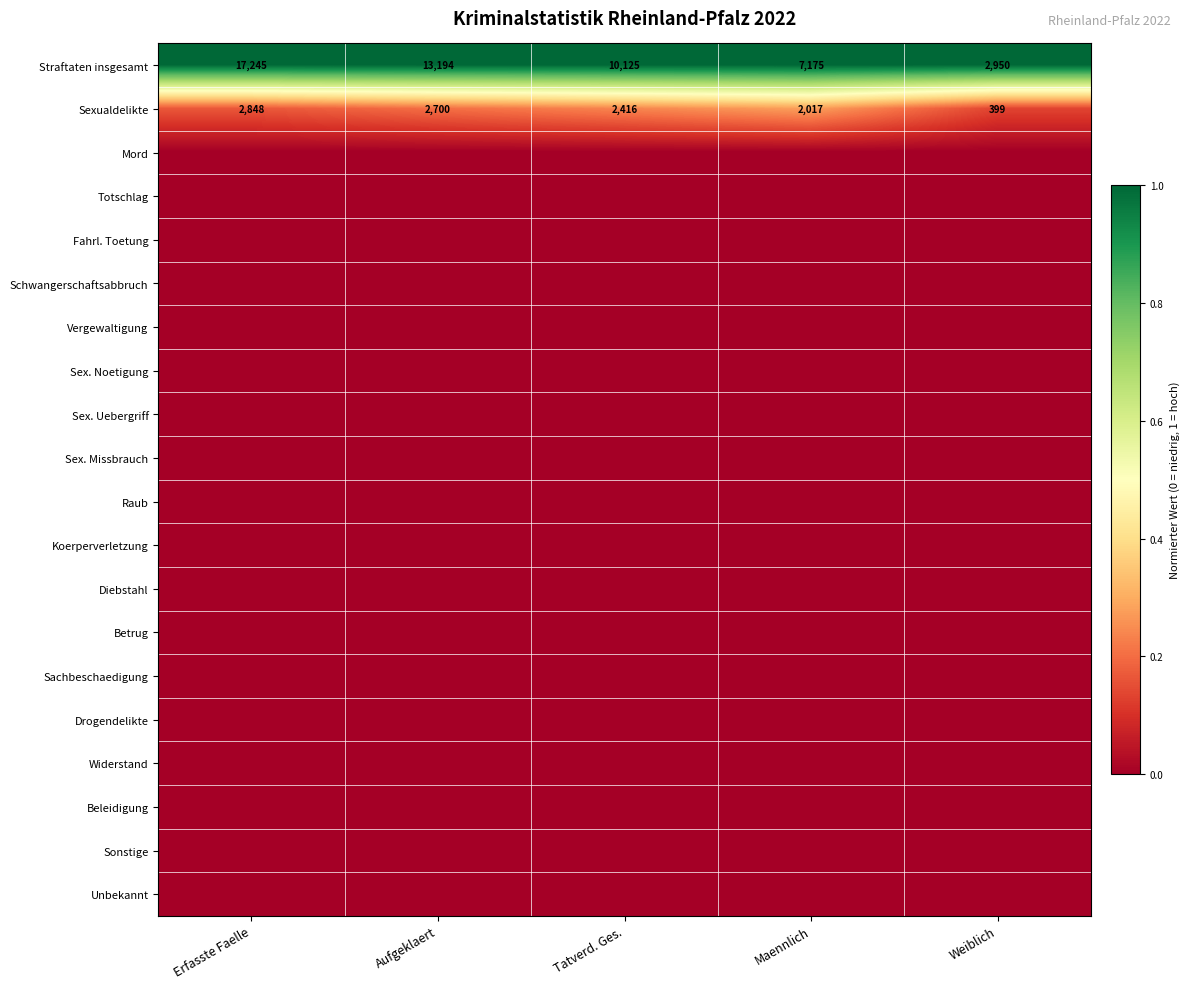

True or false: Sexualdelikte has a value of 3260 at Maennlich.

False